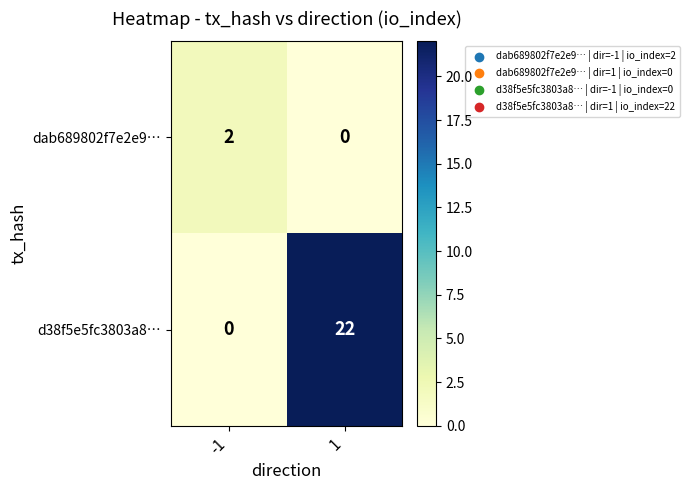

Rank the series by their average value, from lowest to highest.

dab689802f7e2e9…, d38f5e5fc3803a8…